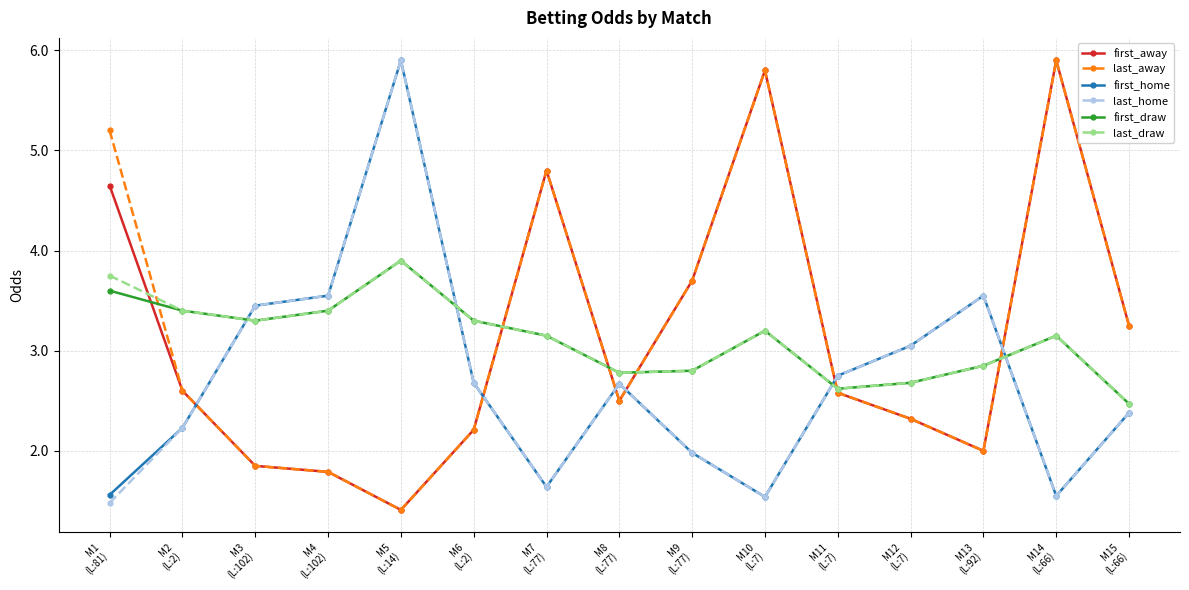

How many data points in first_home are above 2?

10